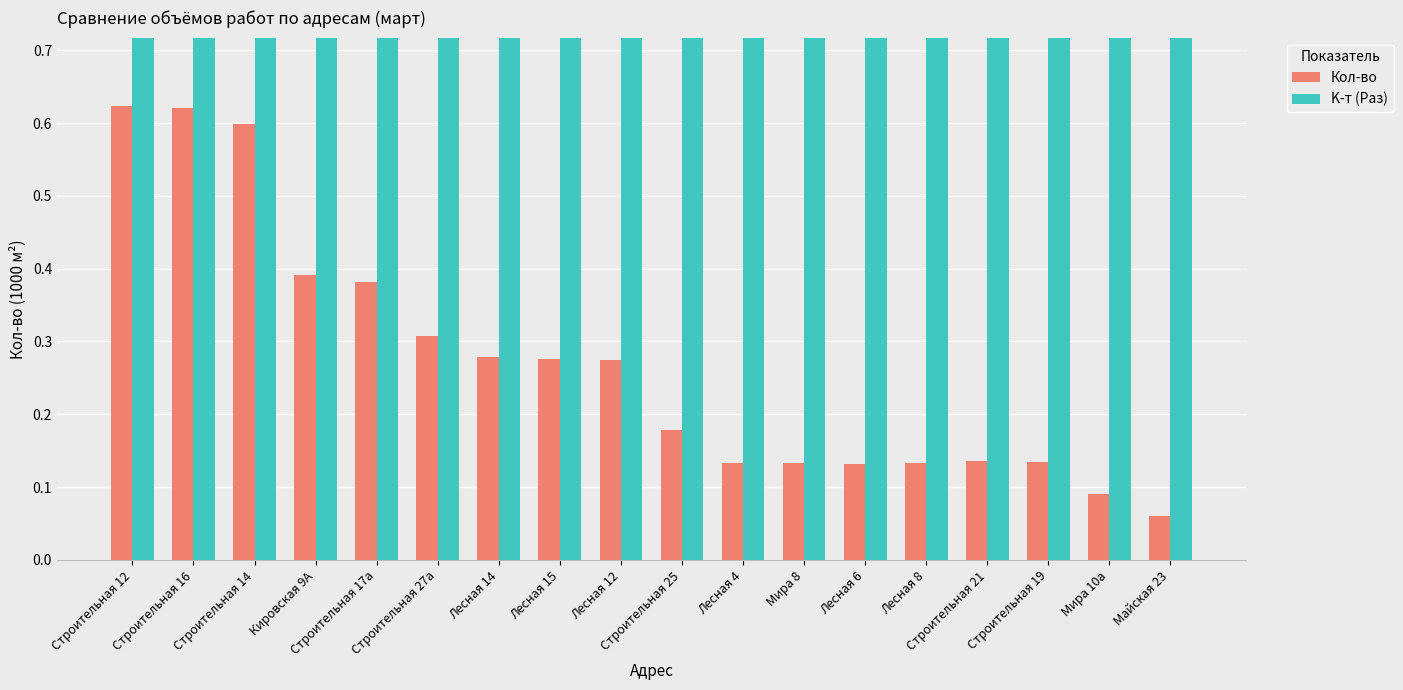

Which series changed the most between Строительная 14 and Лесная 6?

Кол-во